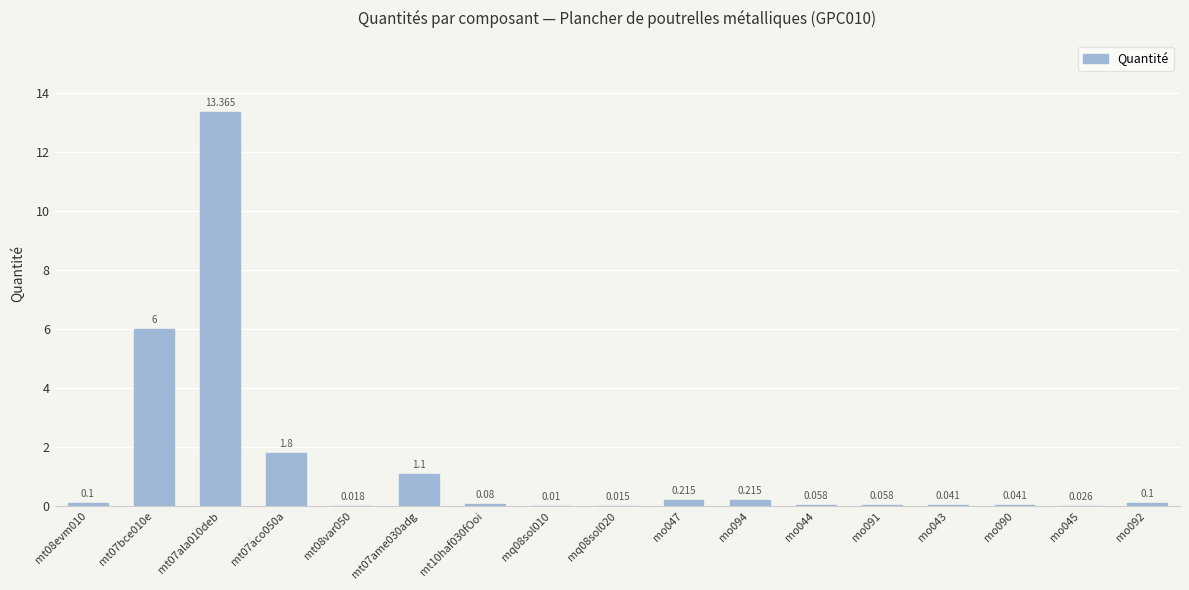

What value does the data have at mt07ala010deb?

13.4